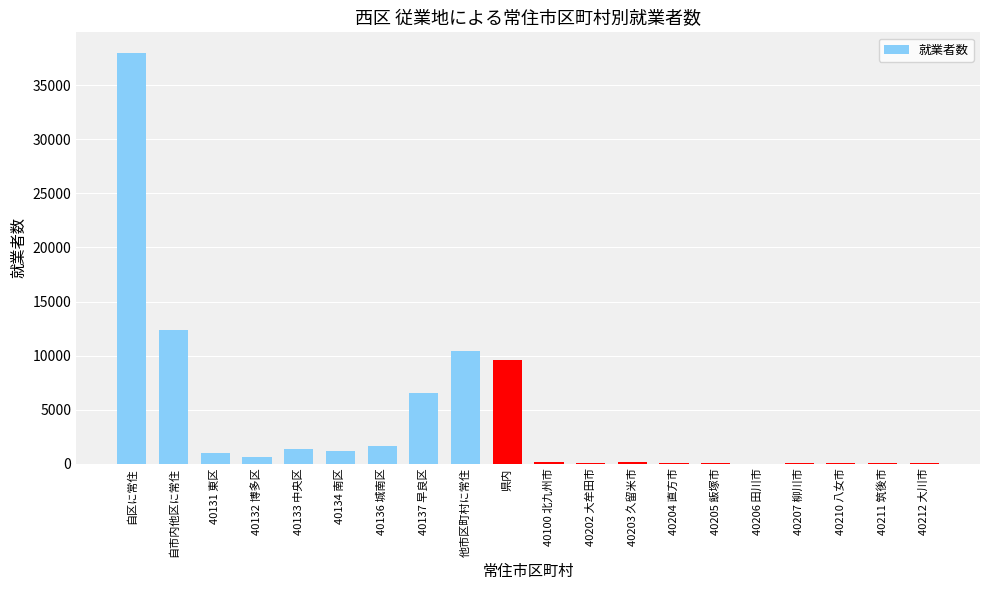

Which has a higher value, 40134 南区 or 県内?

県内